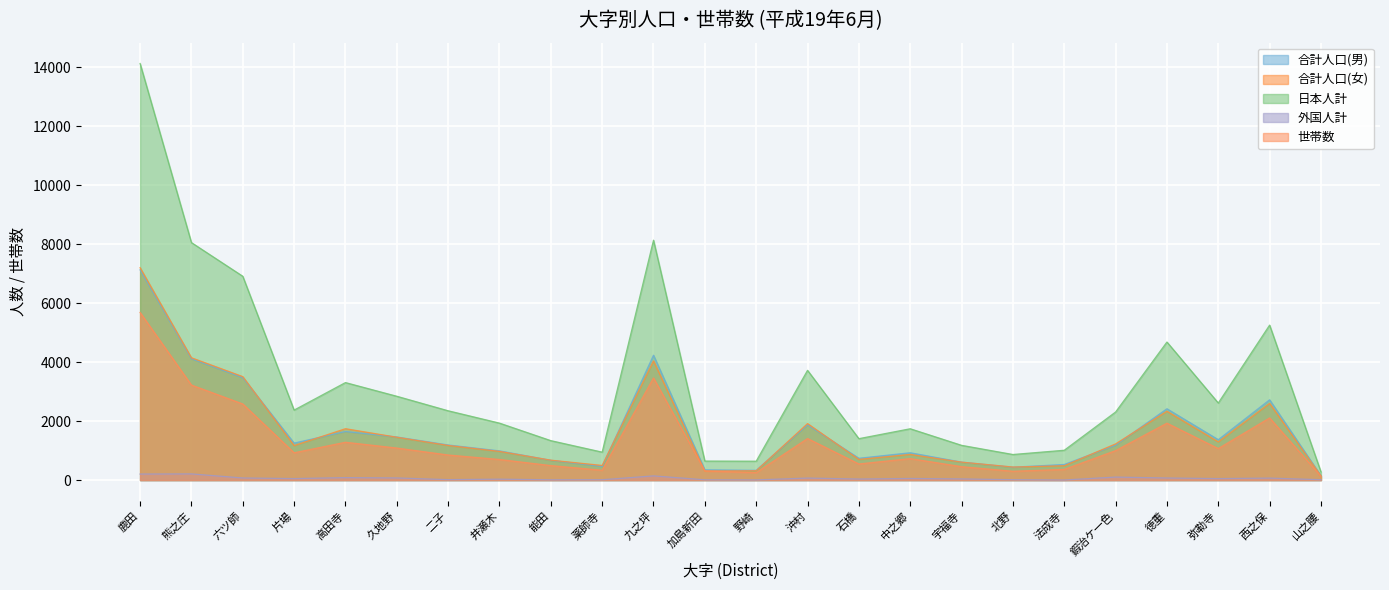

Where is the first local minimum for 外国人計?

片場